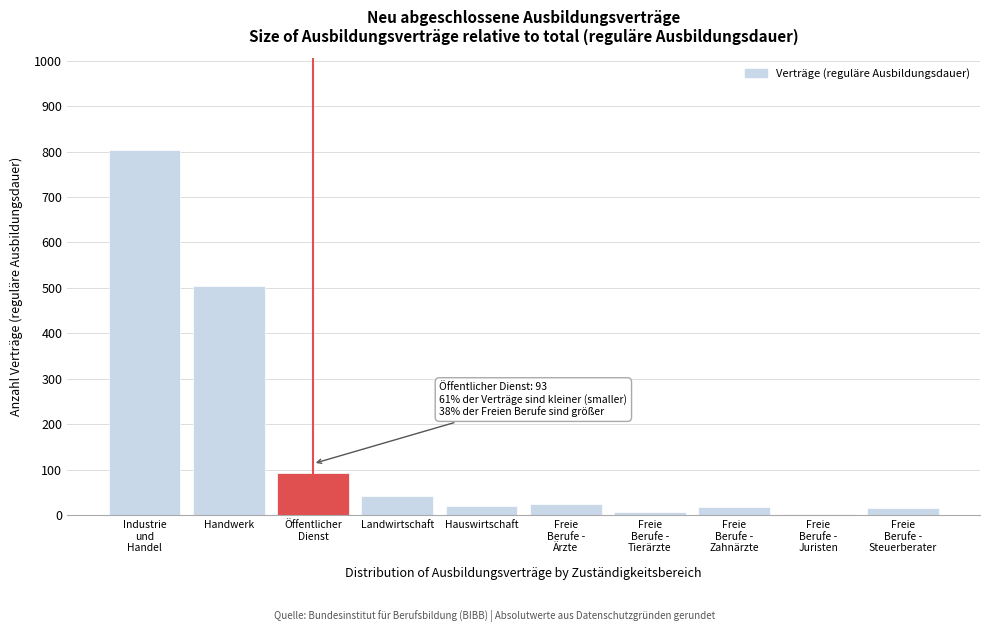

At which label is the value closest to 403?

Handwerk